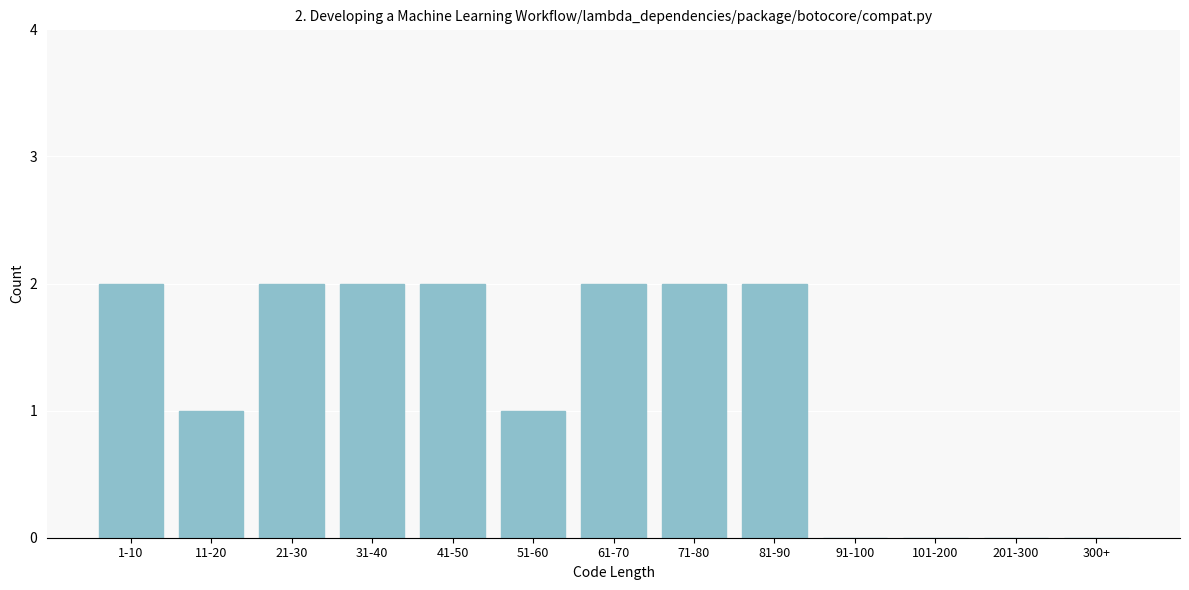

Reading left to right, what are all the values shown in this chart?

1-10=2	11-20=1	21-30=2	31-40=2	41-50=2	51-60=1	61-70=2	71-80=2	81-90=2	91-100=0	101-200=0	201-300=0	300+=0